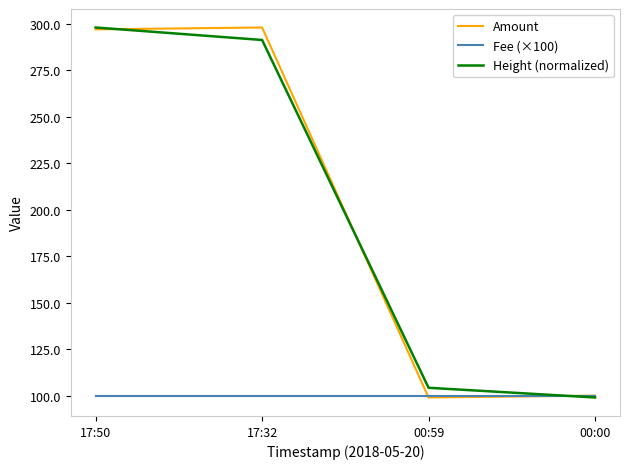

Is it true that Height (normalized) equals 116.8 at 17:32?

False